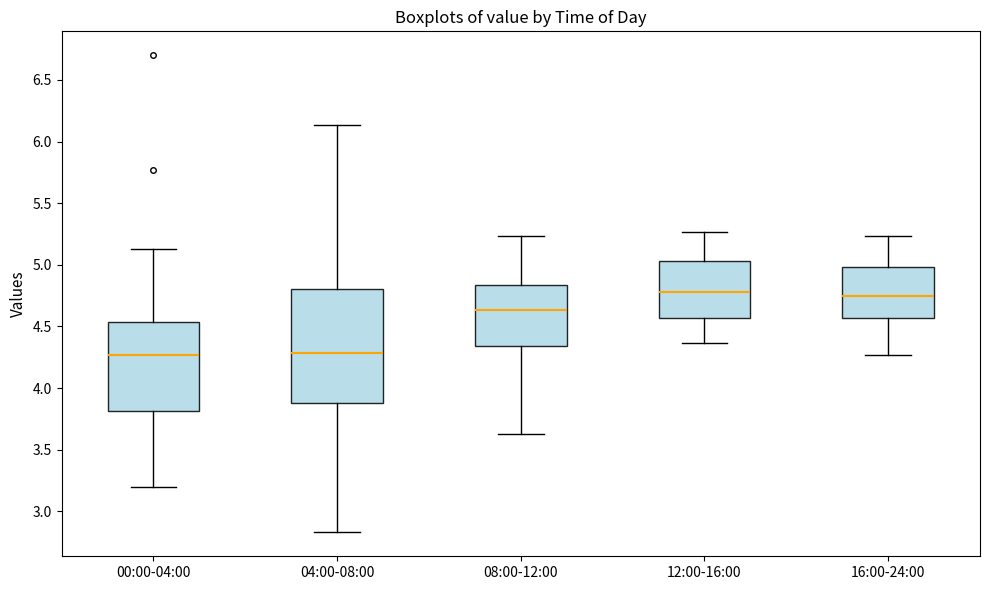

Where does the median line of the box for 04:00-08:00 sit on the y-axis? The values are not printed on the chart, so give them approximately, as read against the axis.

4.30